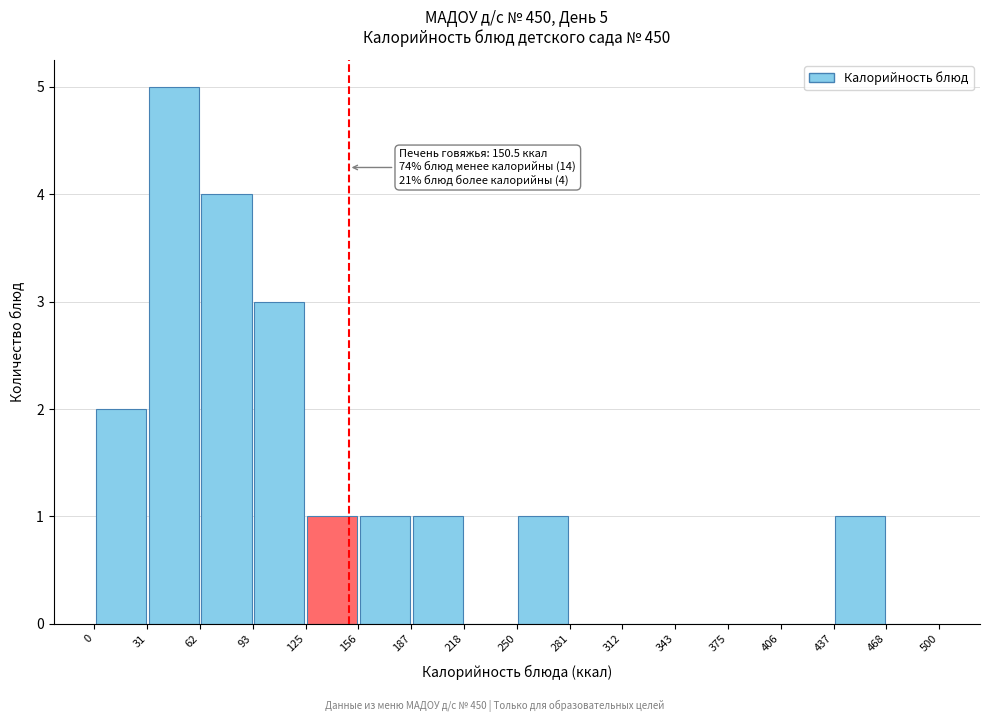

Over which range of the x-axis is the bar tallest?

31 to 62